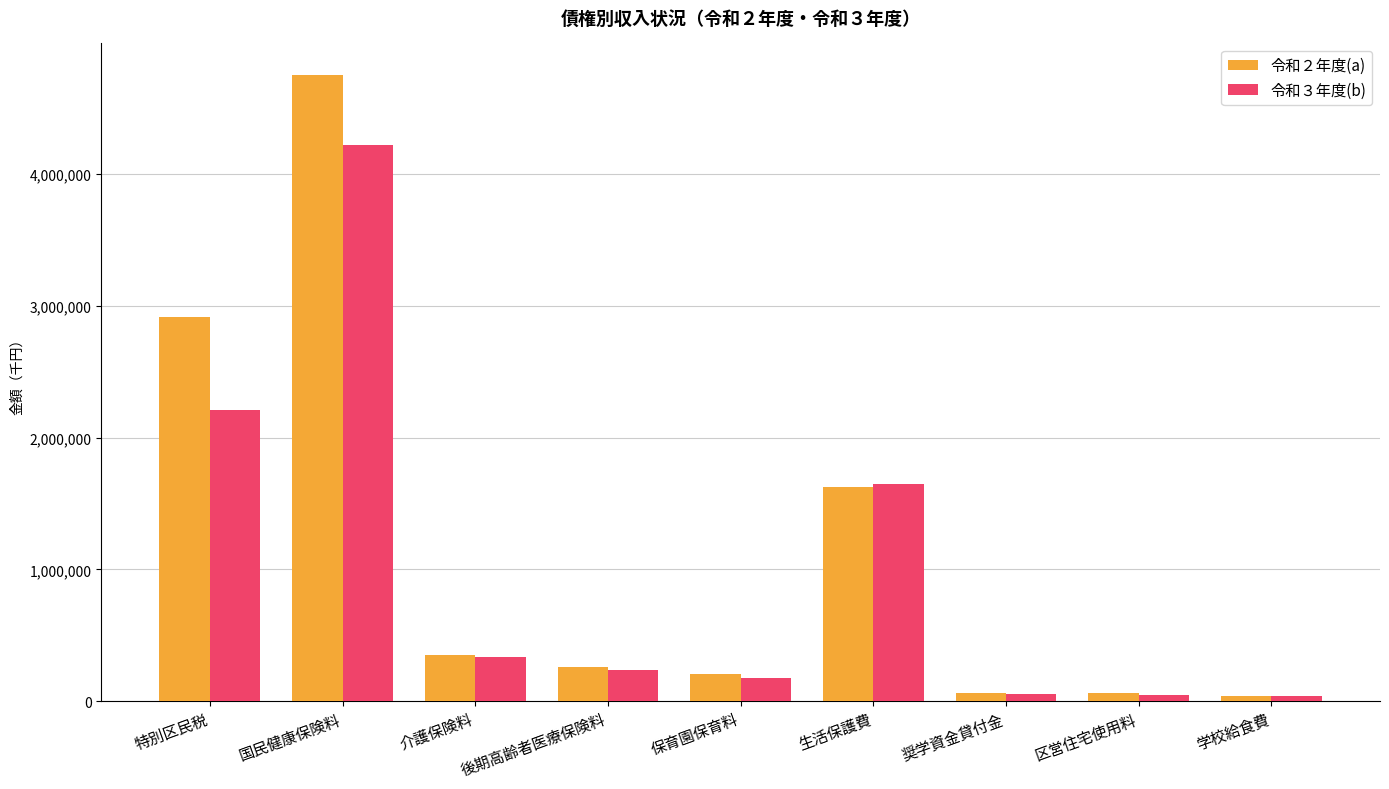

At which category is the sum across all series the highest?

国民健康保険料